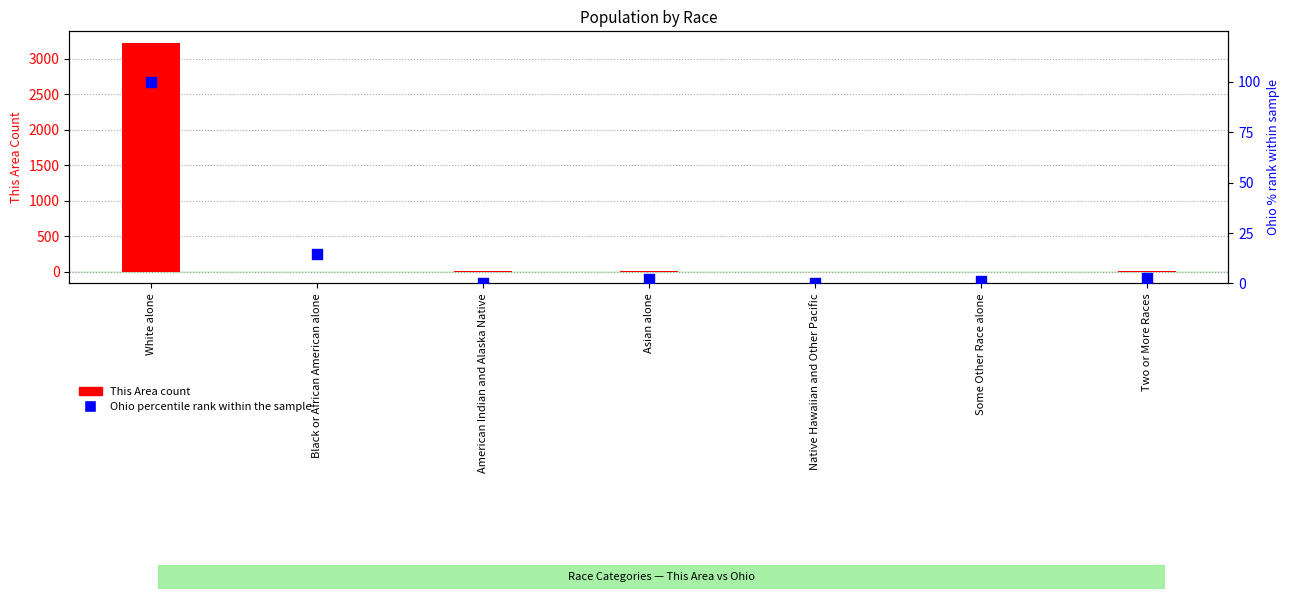

Which series contains the highest Y value?

This Area count